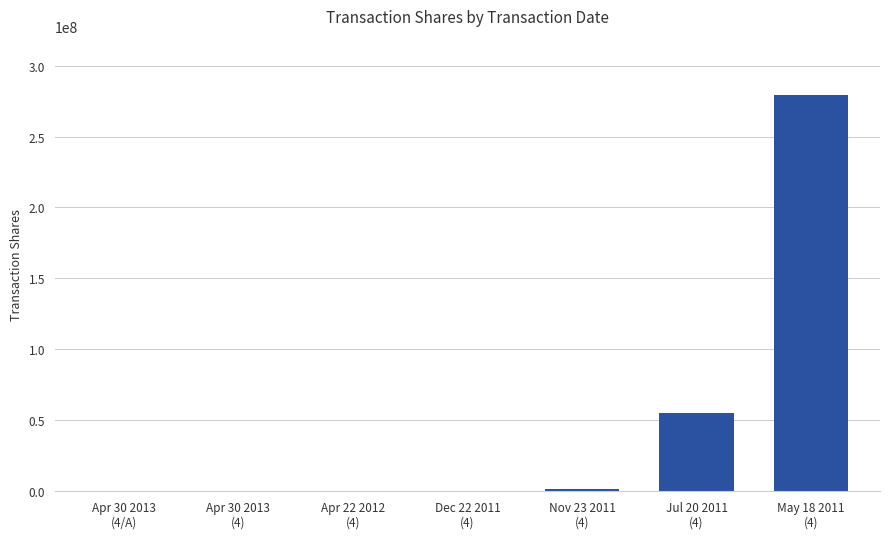

How many data points does each series have?

7